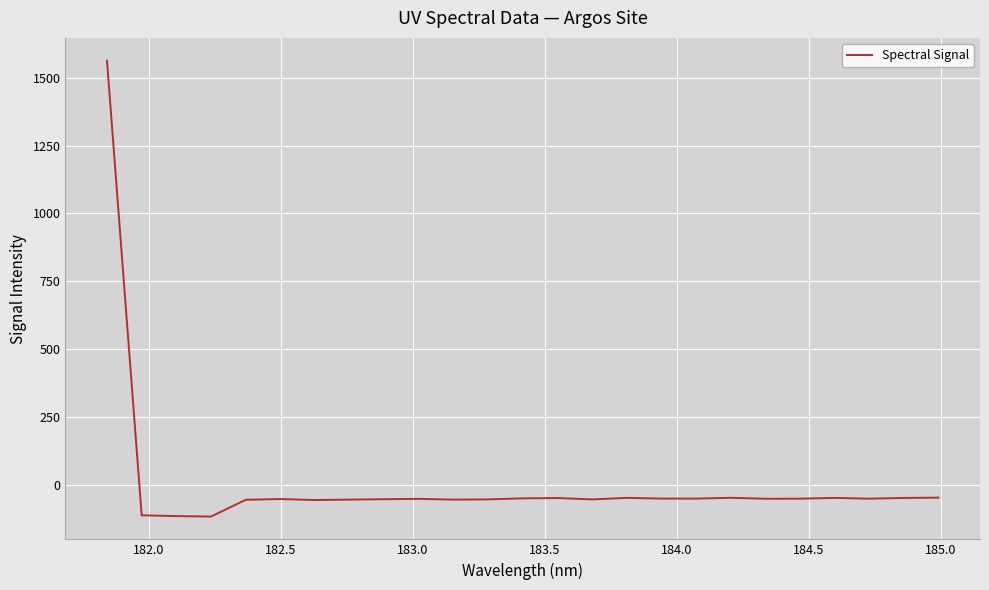

What is the difference between the maximum and minimum values?

1681.3